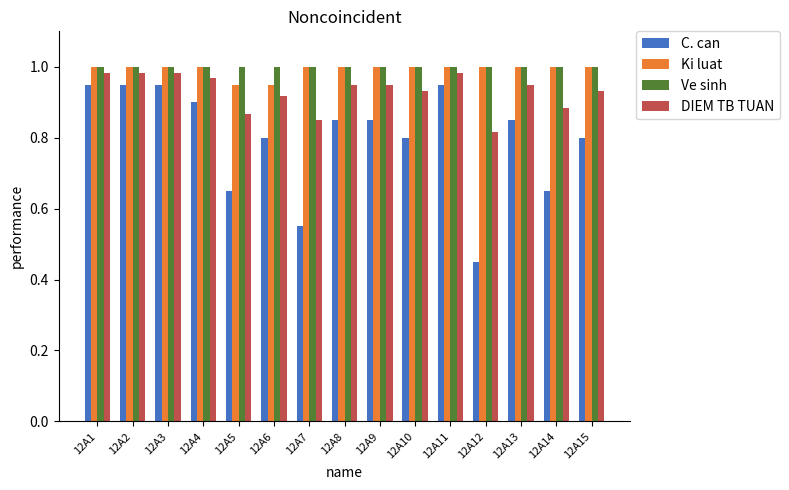

At which label does C. can reach its minimum?

12A12